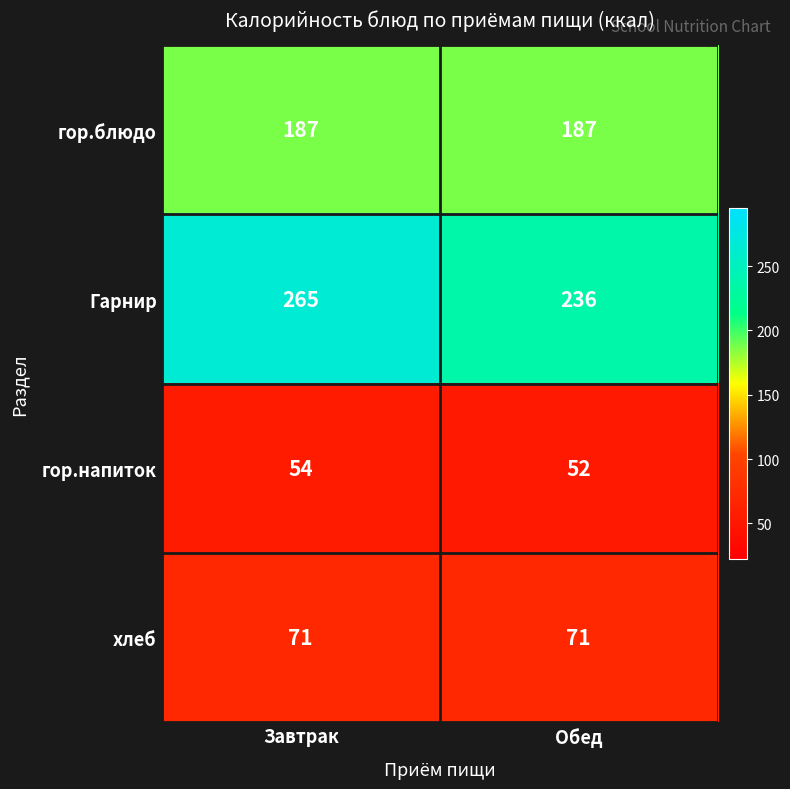

At how many categories does at least one series exceed 77?

2